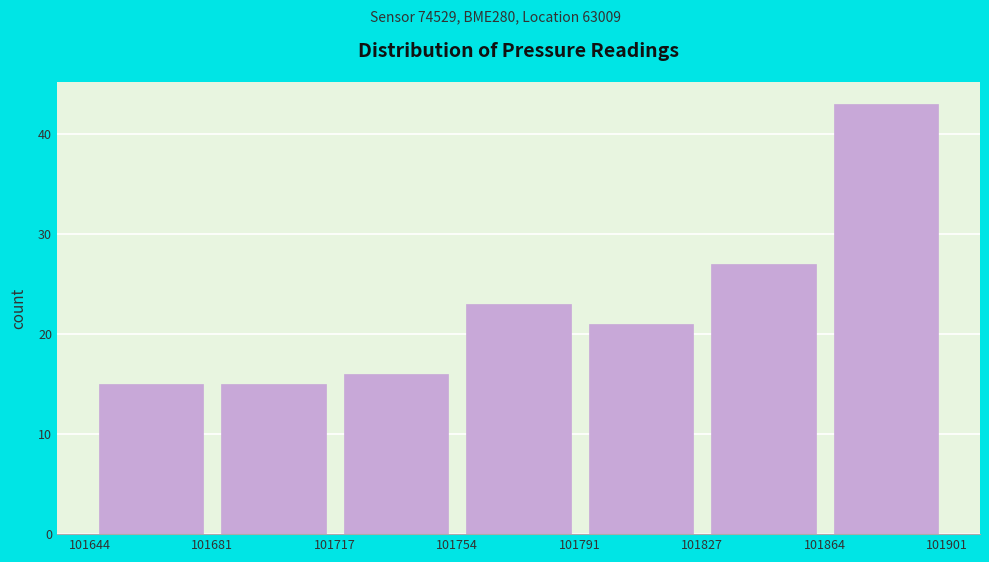

What is the height of the bar covering 101717 to 101754 on the x-axis? The values are not printed on the chart, so give them approximately, as read against the axis.

16